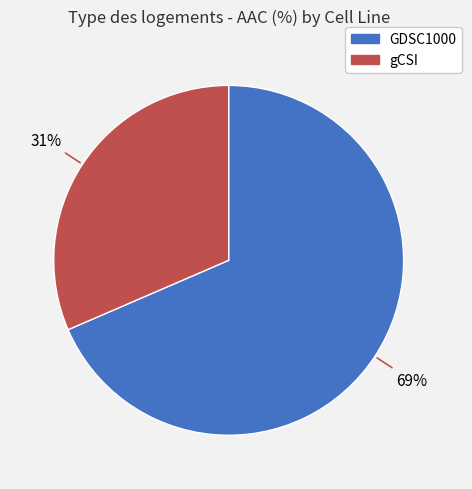

Does any single category account for the majority?

Yes